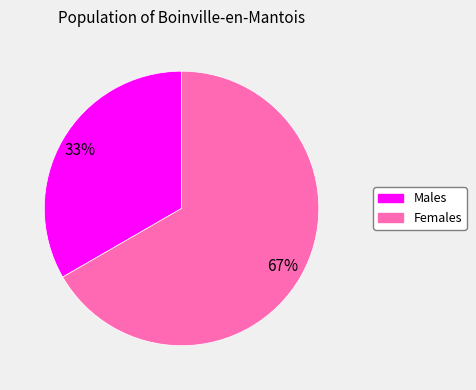

How many segments does this pie chart have?

2